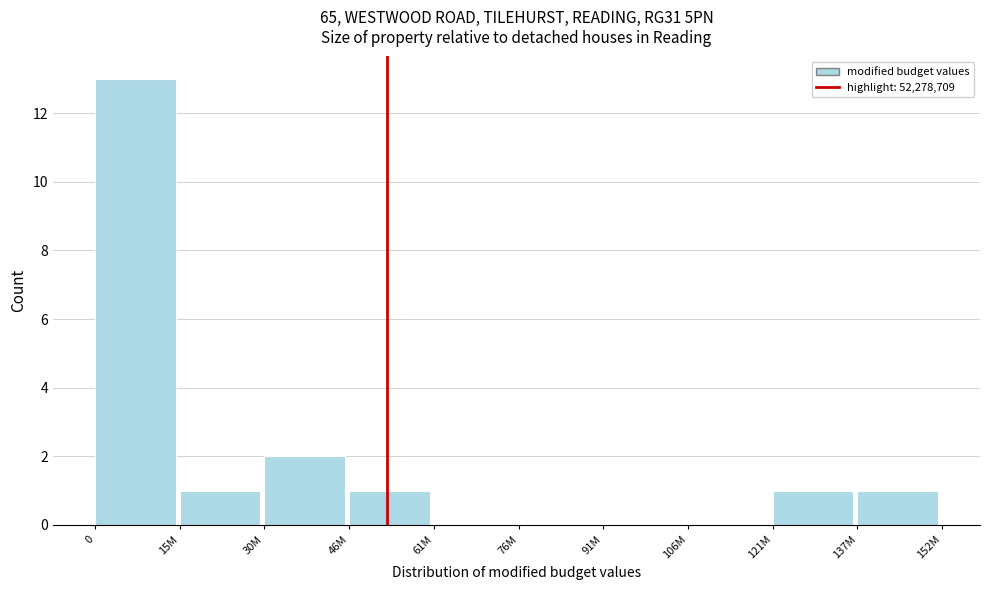

Reading right to left, list all the values displayed in this chart.

137M=1	121M=1	106M=0	91M=0	76M=0	61M=0	46M=1	30M=2	15M=1	0=13